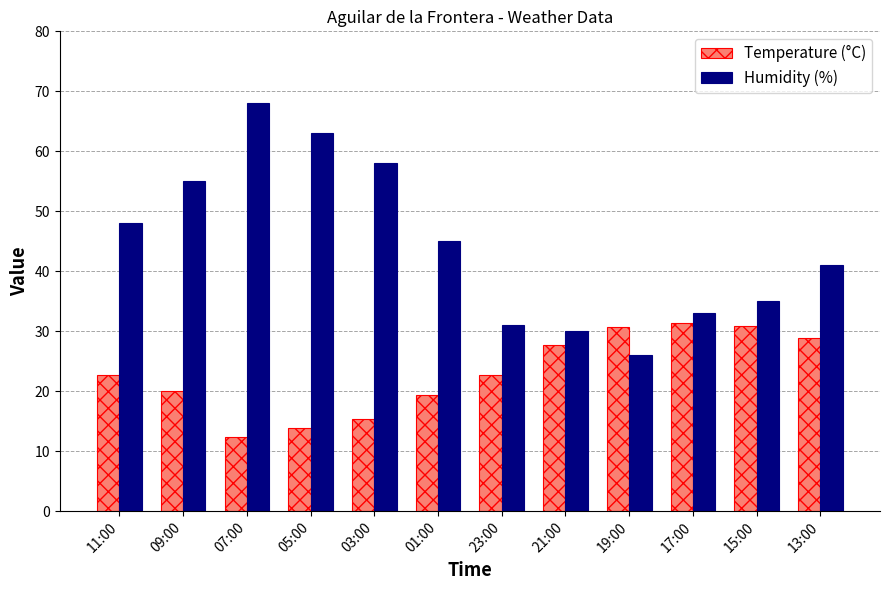

What is the minimum value for Temperature (°C)?

12.4